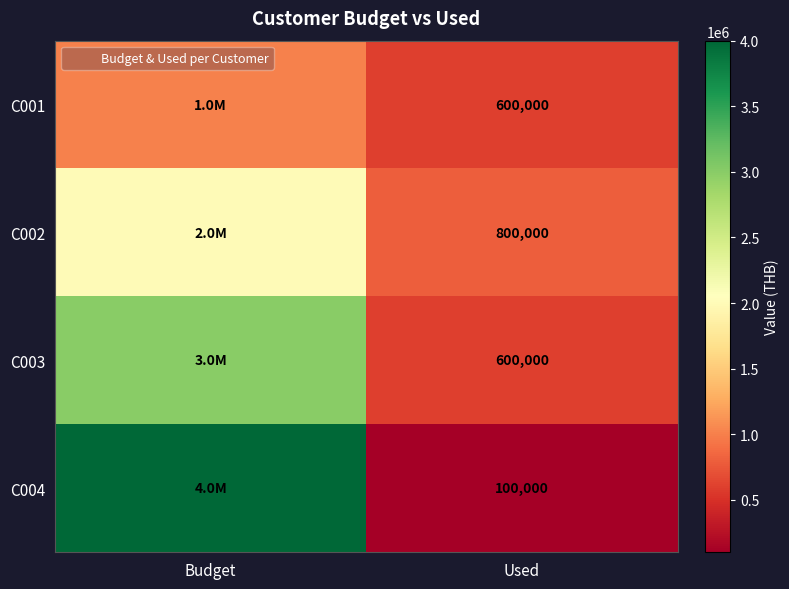

At which category is the sum across all series the highest?

Budget